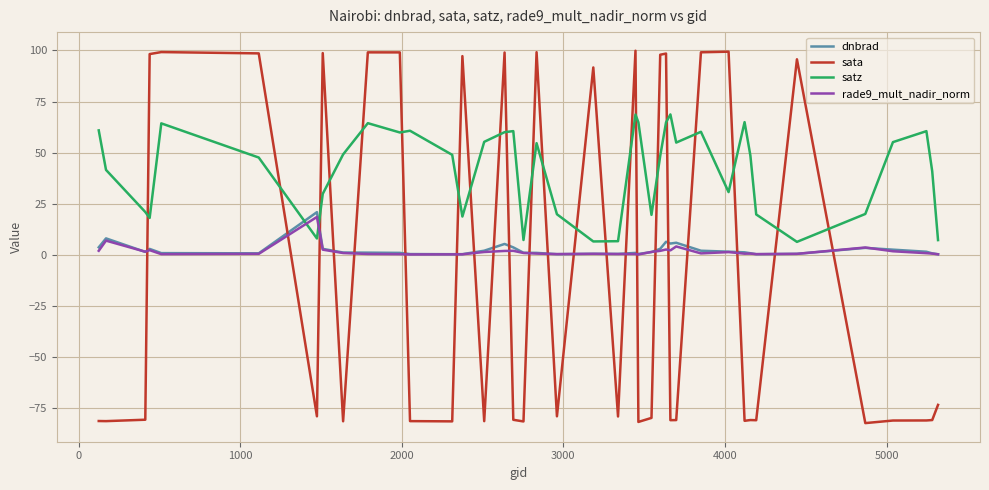

True or false: sata and satz intersect in this chart.

True